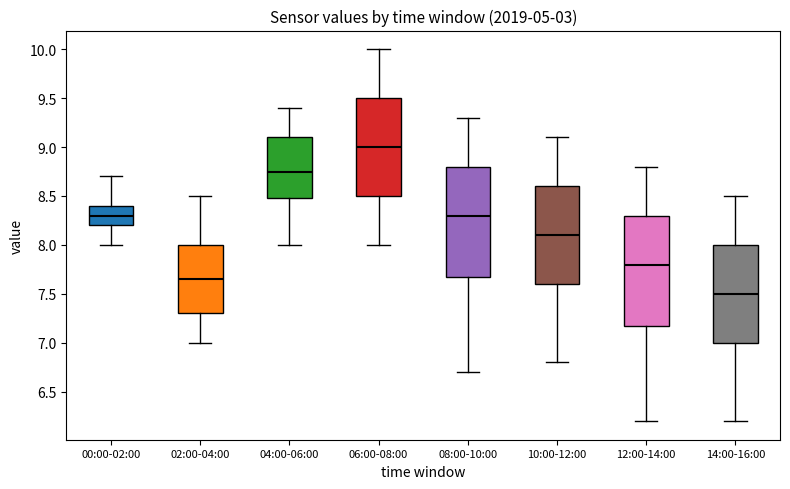

Where is the lower edge of the box for 08:00-10:00 on the y-axis? The values are not printed on the chart, so give them approximately, as read against the axis.

7.70